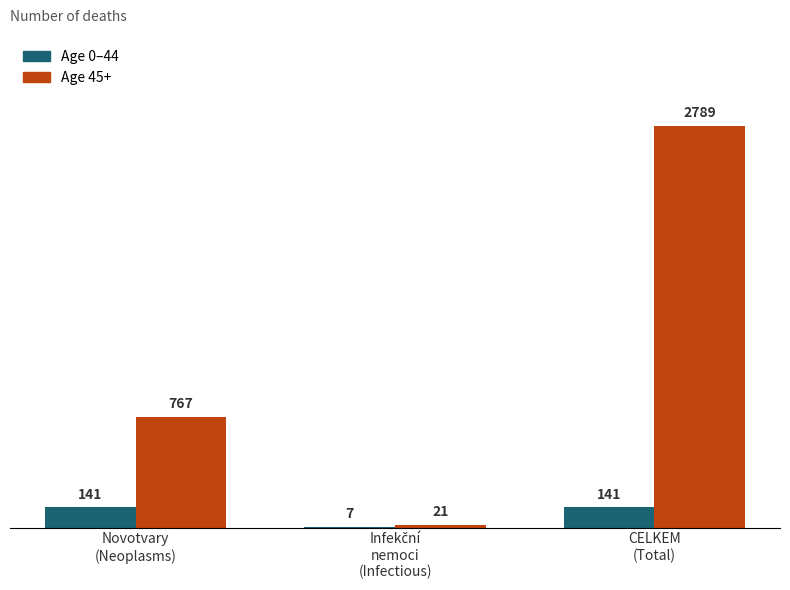

At which category is the sum across all series the highest?

CELKEM
(Total)